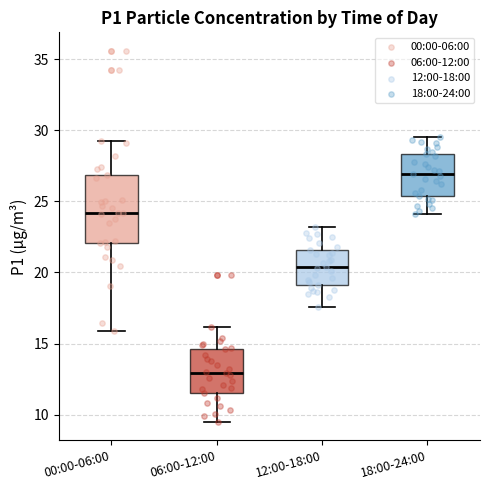

Reading left to right, transcribe this box plot: for each box, give where its median line is, the range the box spans, and where its two whiskers end, as read against the y-axis. The values are not printed on the chart, so give them approximately, as read against the axis.

00:00-06:00: median 24.0, box 22.0 to 27.0, whiskers 16.0 to 29.5
06:00-12:00: median 13.0, box 11.5 to 14.5, whiskers 9.5 to 16.0
12:00-18:00: median 20.5, box 19.0 to 21.5, whiskers 17.5 to 23.0
18:00-24:00: median 27.0, box 25.5 to 28.5, whiskers 24.0 to 29.5